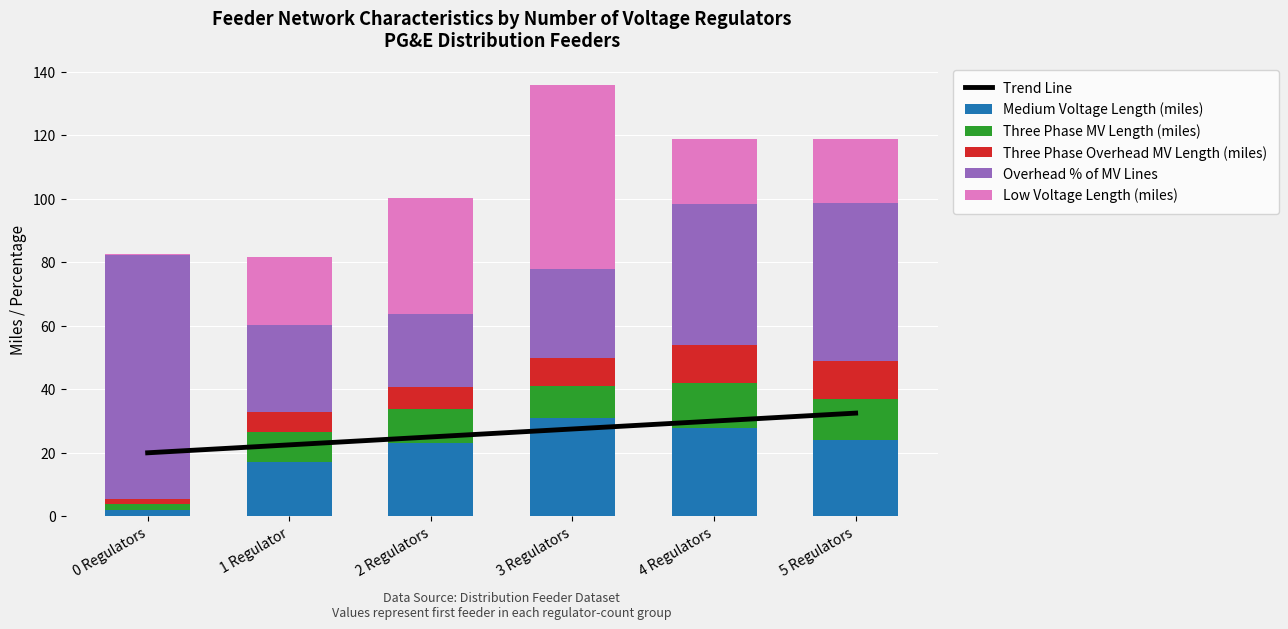

The value of Trend Line at 1 Regulator is 8.8. True or false?

False